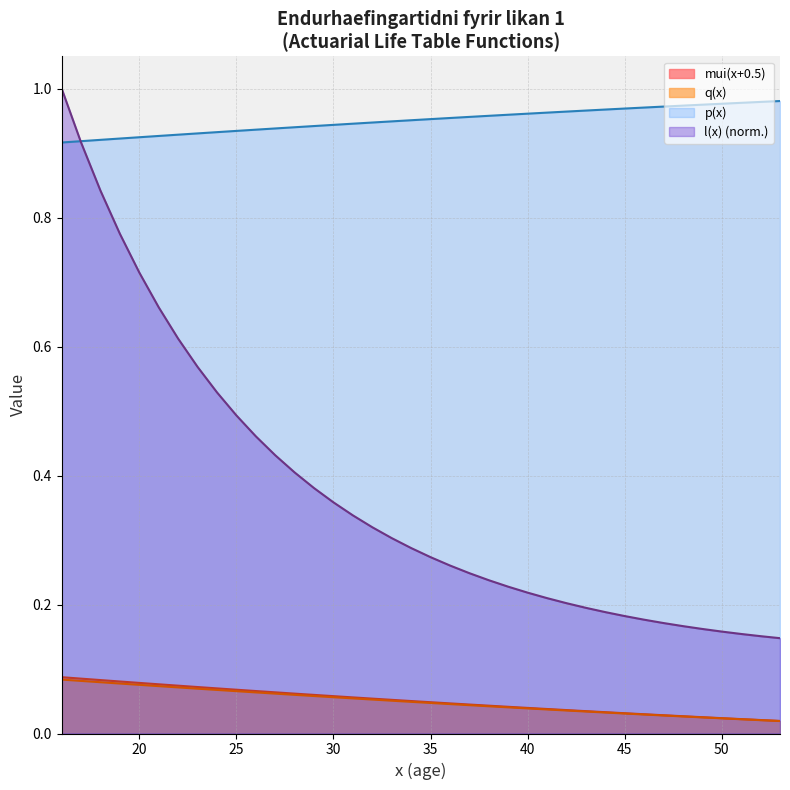

At which category is the sum across all series the highest?

16